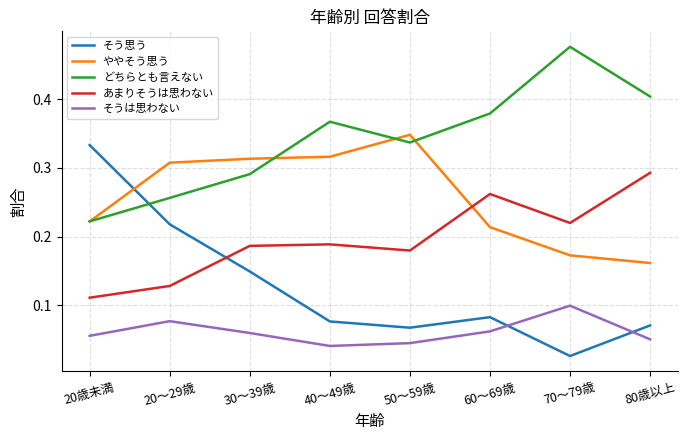

The そうは思わない series shows 0.0 at 80歳以上. True or false?

False